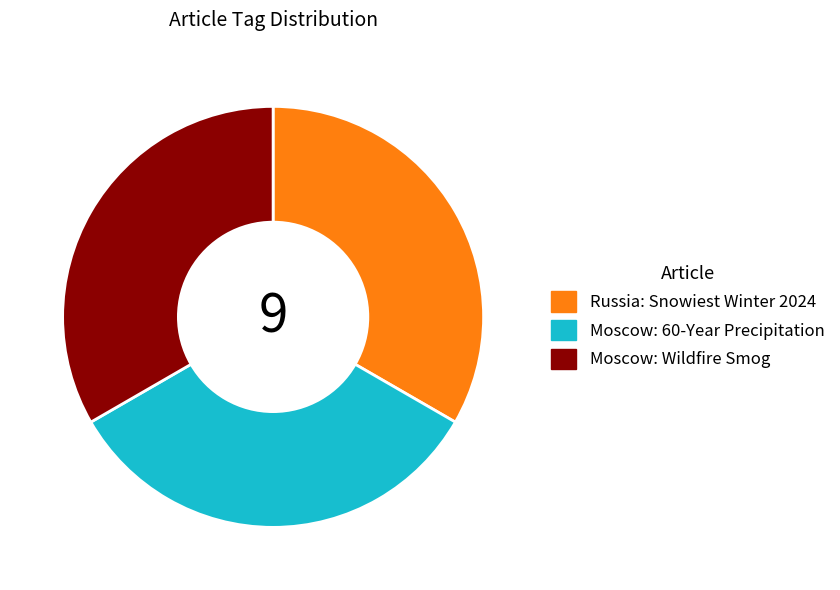

How many segments does this pie chart have?

3